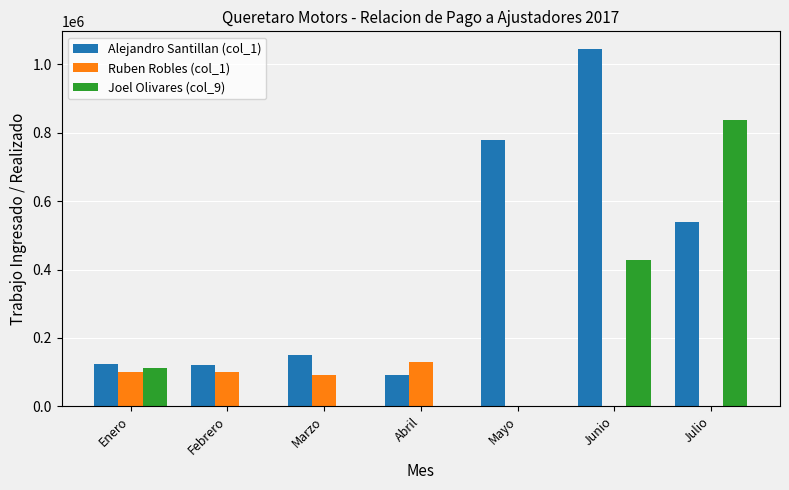

What is the sum of the Ruben Robles (col_1) values at Mayo and Abril?

130459.0